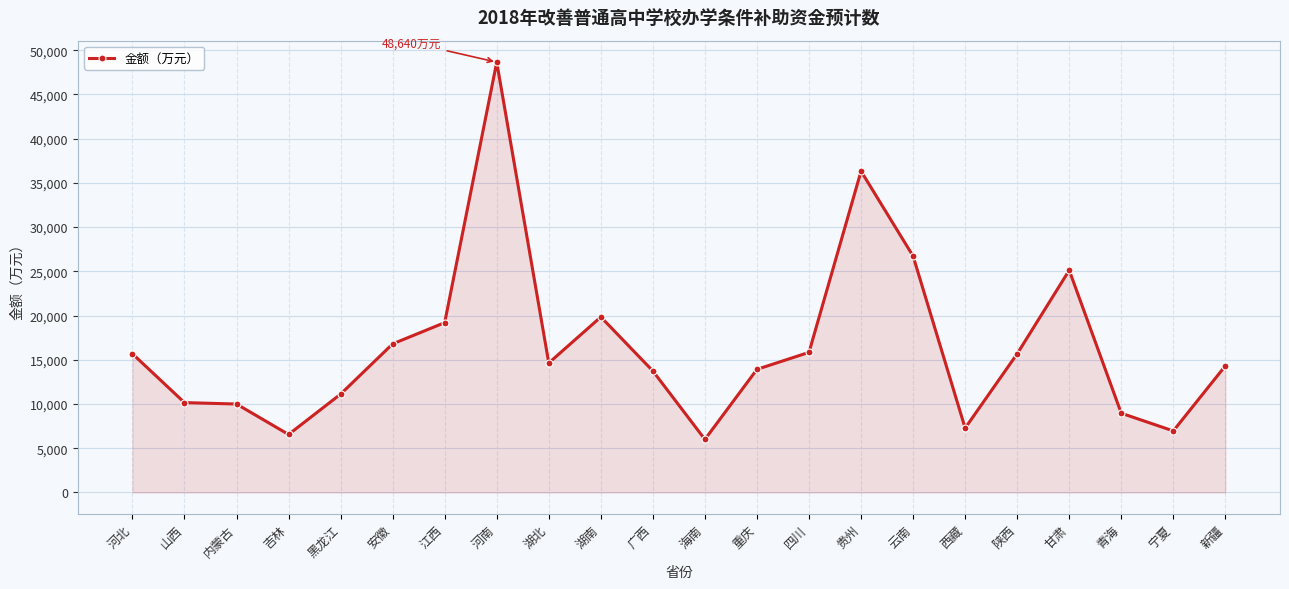

Where is the data nearest to the value 27320?

云南